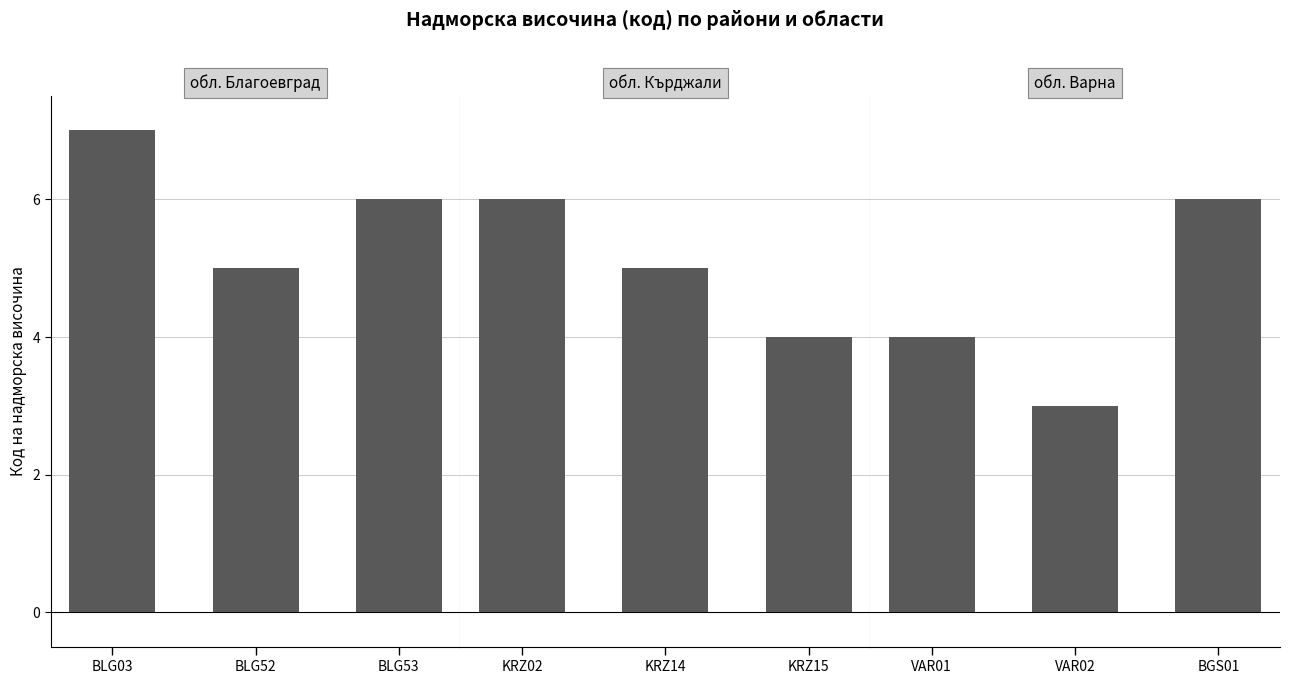

How many values in the обл. Кърджали series exceed 5?

1